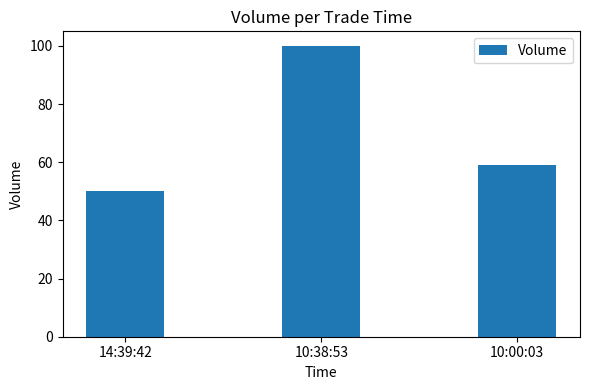

List the labels in order of value, largest first.

10:38:53, 10:00:03, 14:39:42